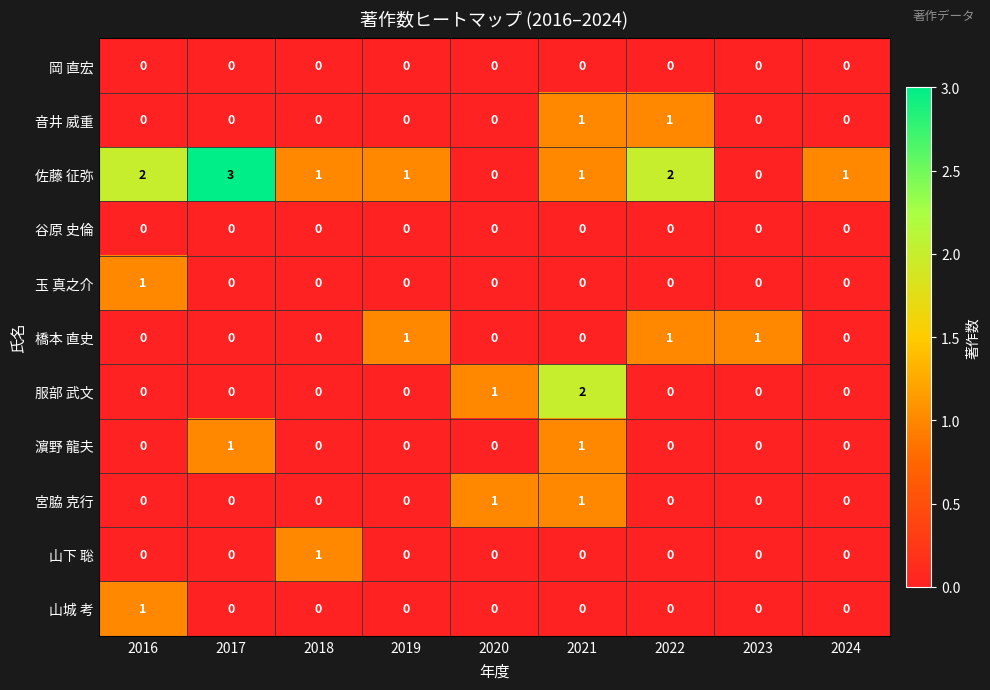

How many 宮脇 克行 values are between 0 and 1?

9